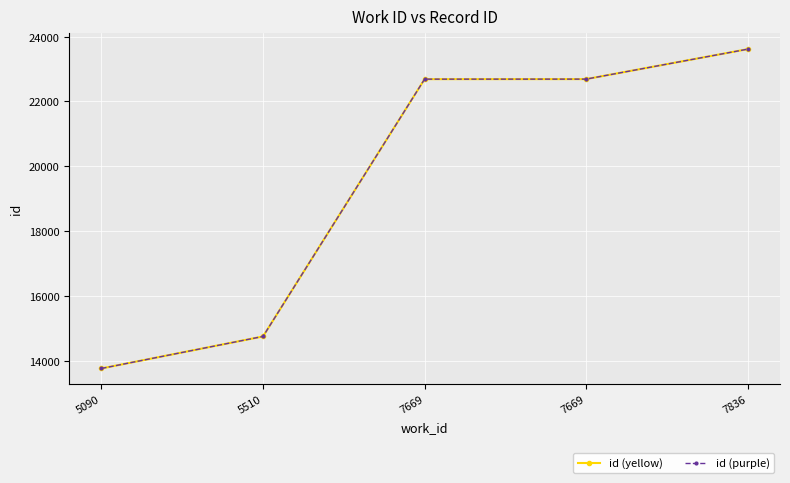

List the labels in order of id (purple) value, largest first.

7836, 7669, 7669, 5510, 5090